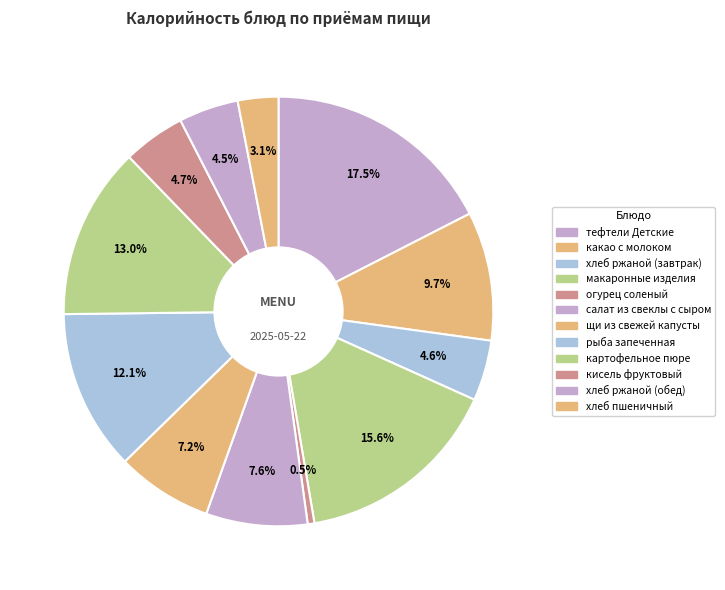

Count the number of slices in the pie.

12